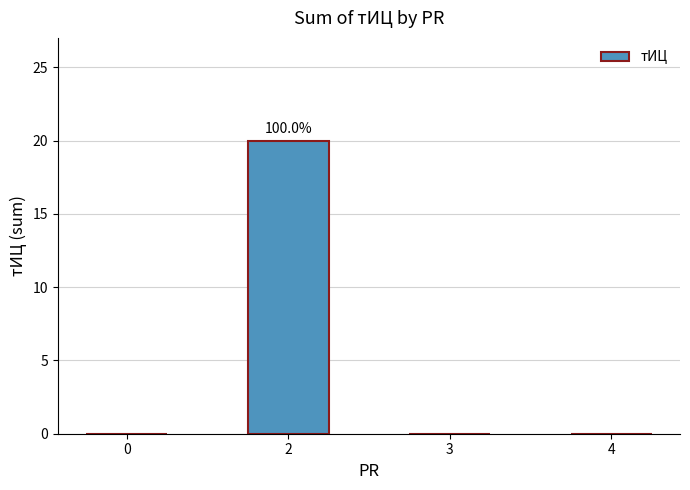

How many data points does each series have?

4